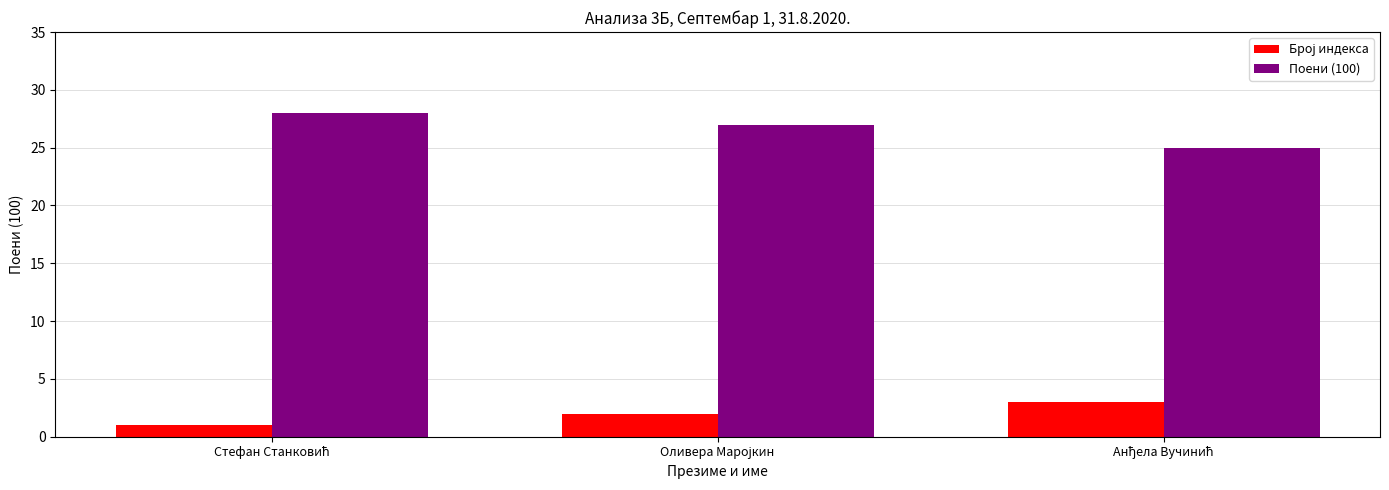

What is the difference between the maximum and minimum values in the Поени (100) series?

3